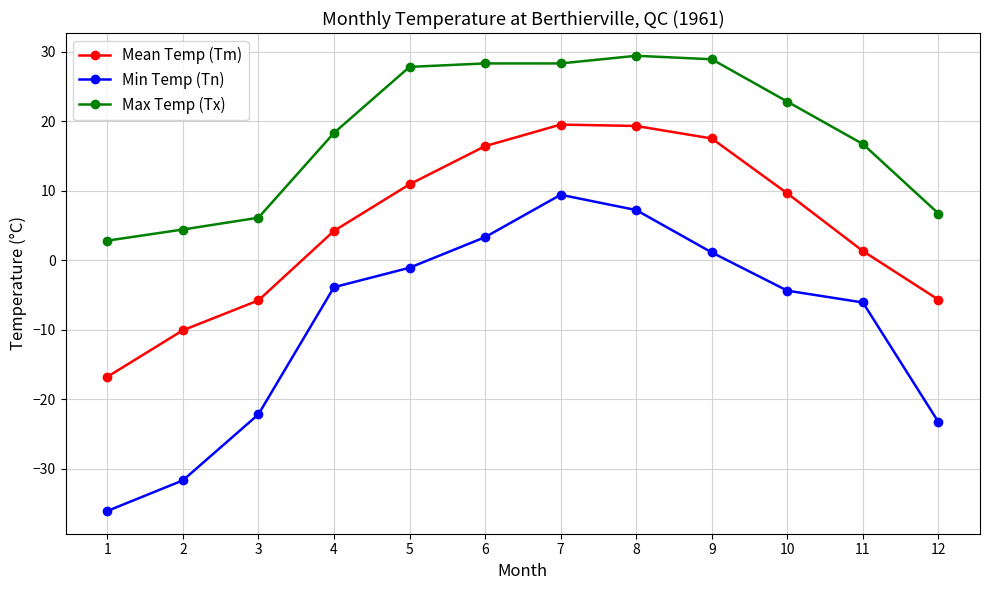

What is the sum of the Max Temp (Tx) values at 1 and 10?

25.6